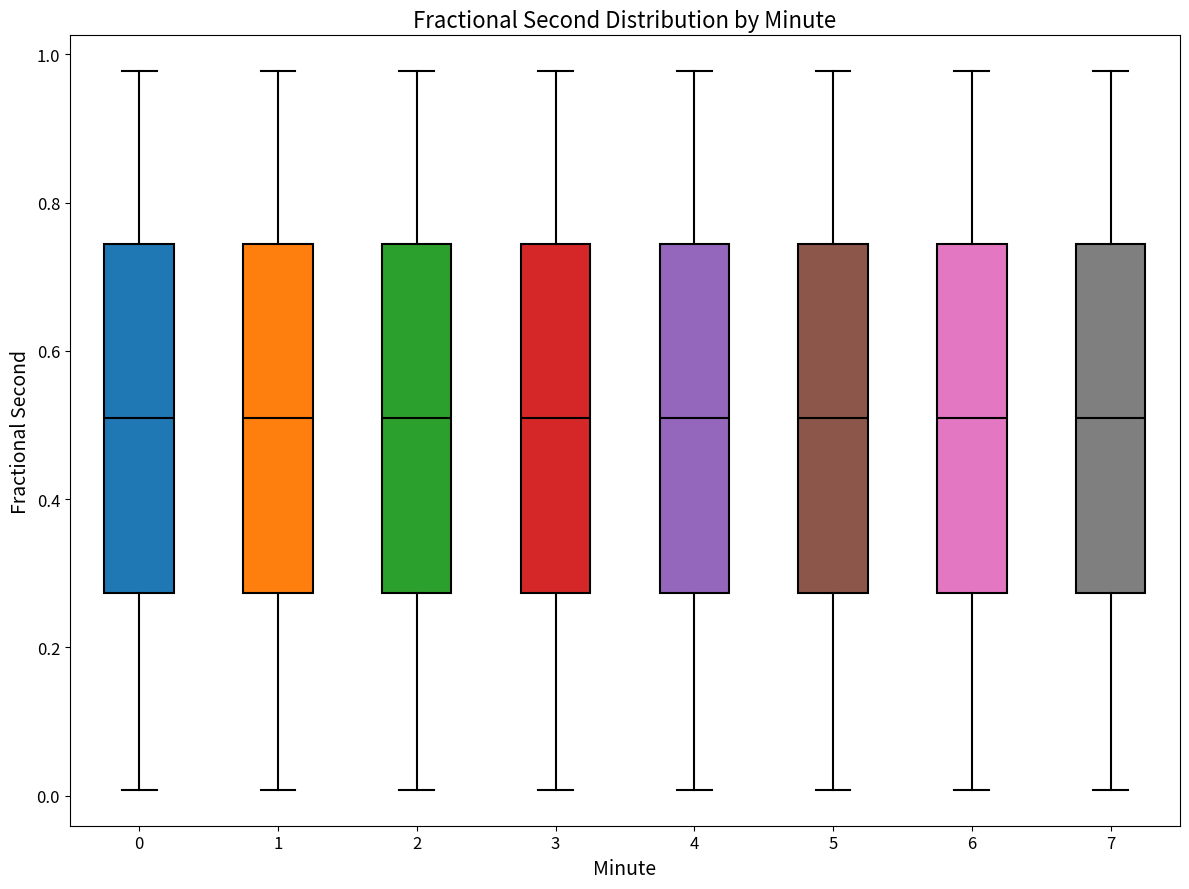

Where is the upper edge of the box at x = 5 on the y-axis? The values are not printed on the chart, so give them approximately, as read against the axis.

0.74